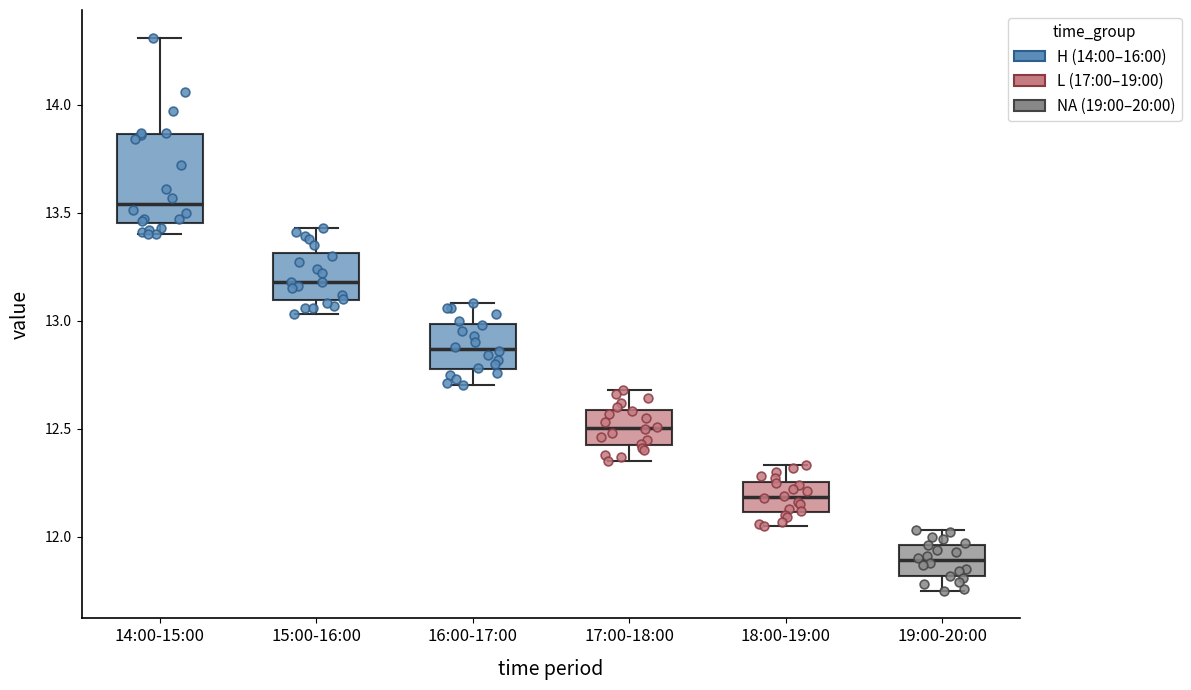

Which box's median line is the lowest?

19:00-20:00